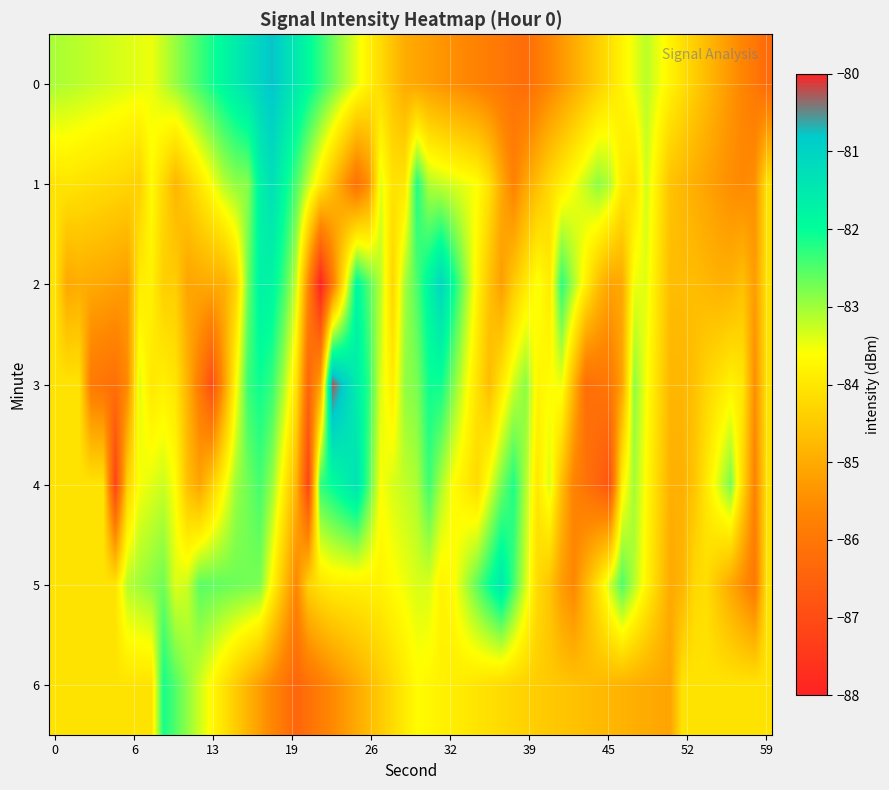

Rank the series by their maximum value, from lowest to highest.

0, 1, 2, 3, 4, 5, 6